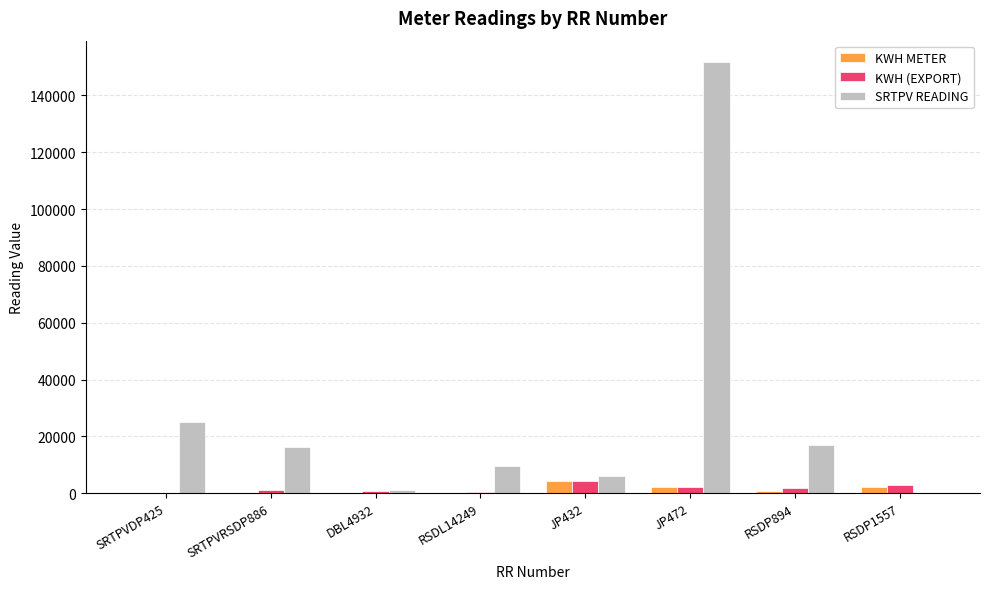

The value of SRTPV READING at RSDL14249 is 9487.0. True or false?

True